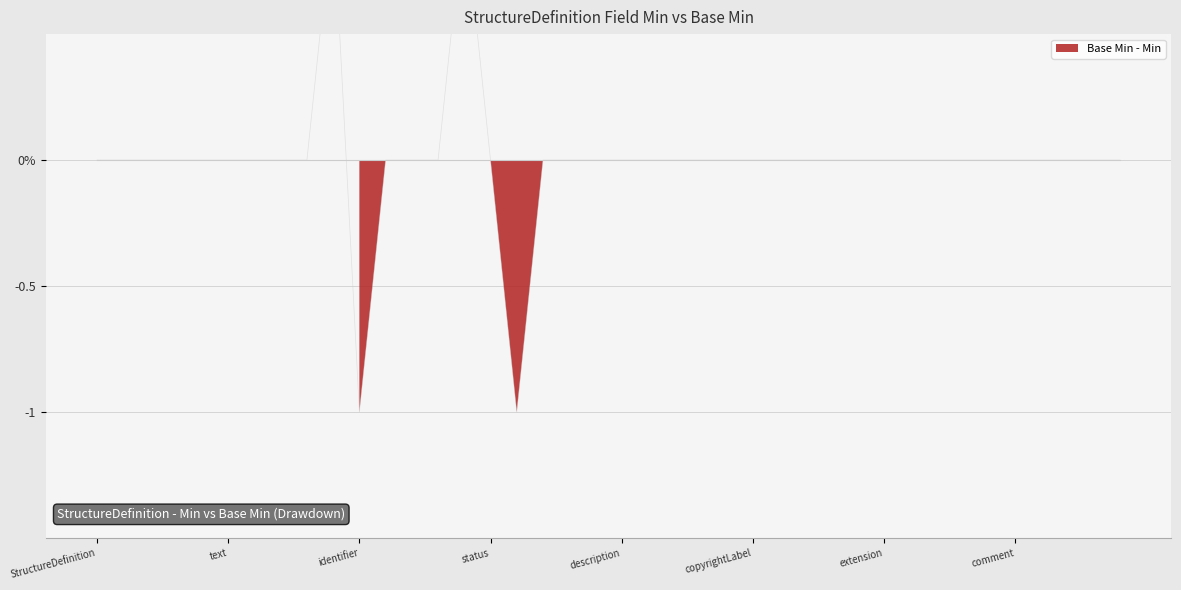

How many points are higher than both their immediate neighbors (excluding endpoints)?

3